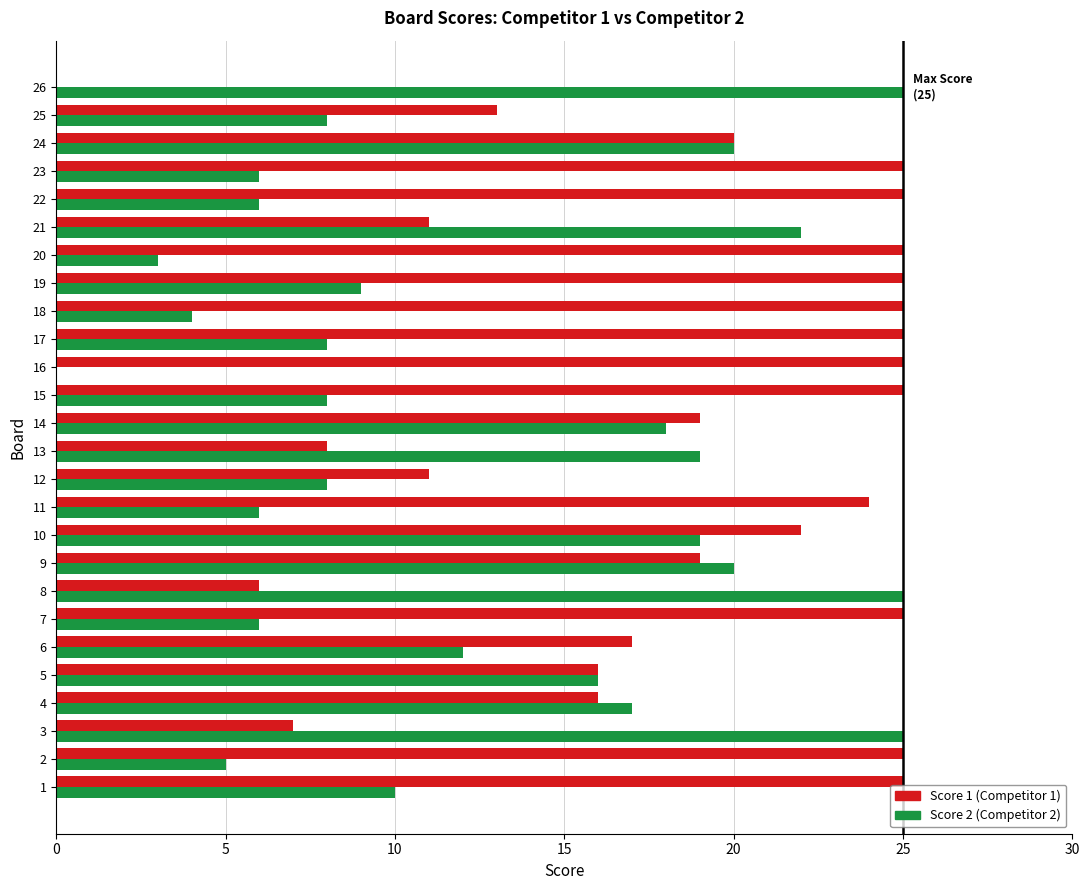

The value of Score 1 (Competitor 1) at 24 is 32. True or false?

False